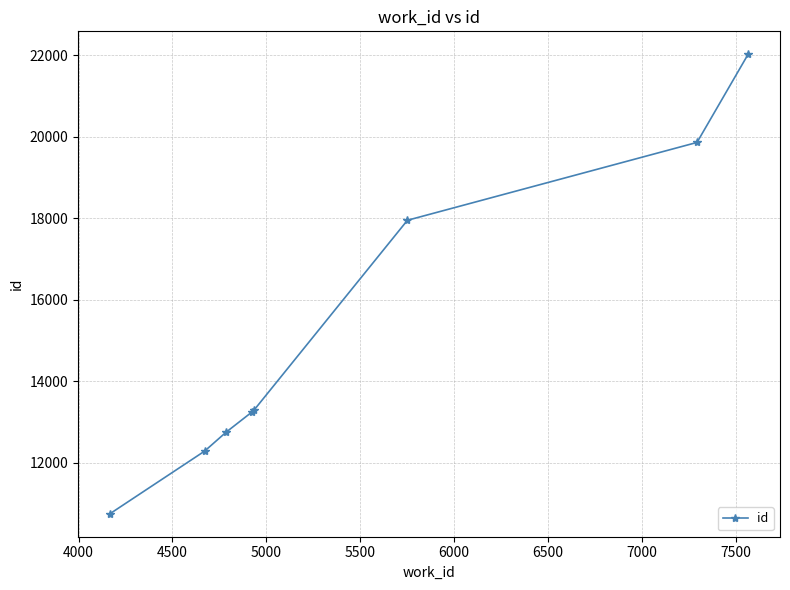

What is the average value?

15270